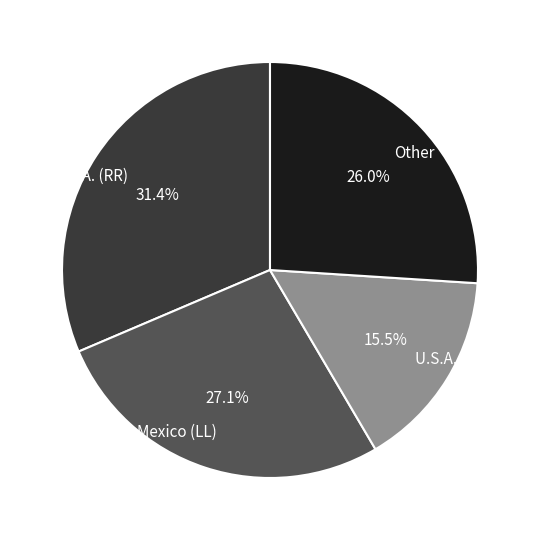

Does Mexico (LL) represent more than half of the total?

No